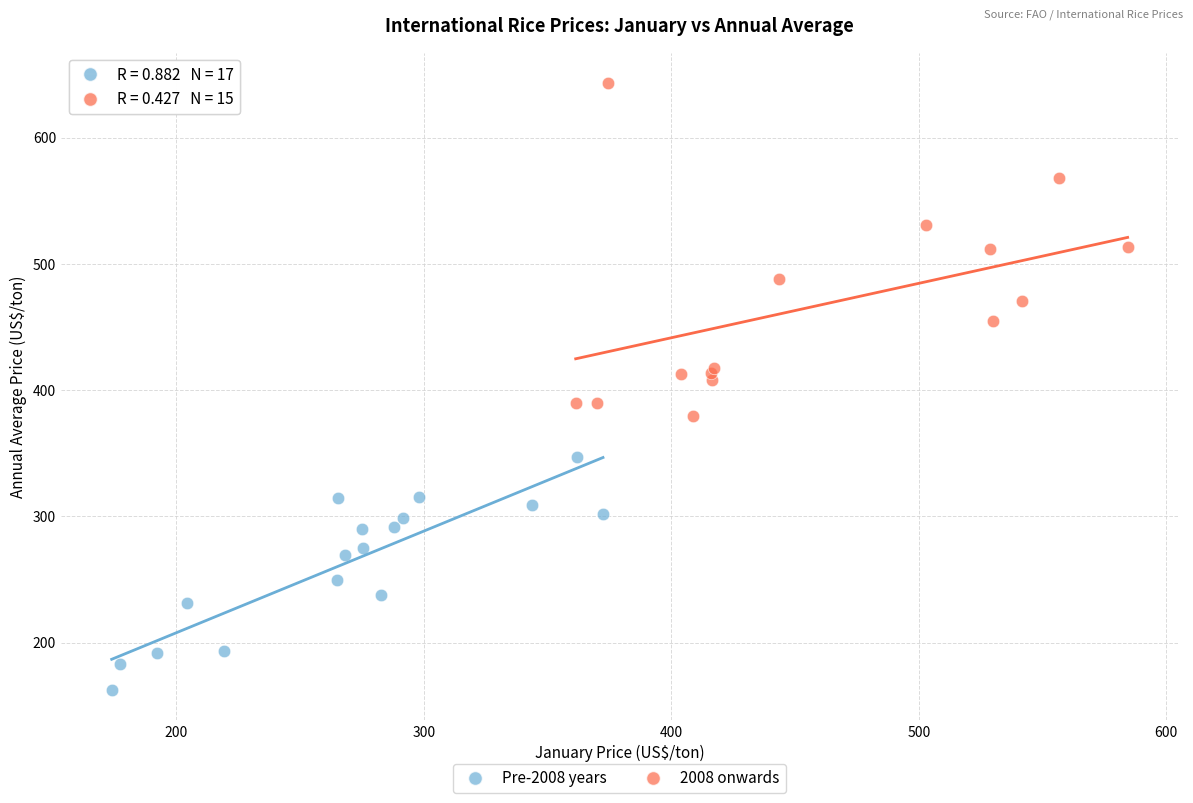

Which series reaches the minimum Y coordinate?

Pre-2008 years